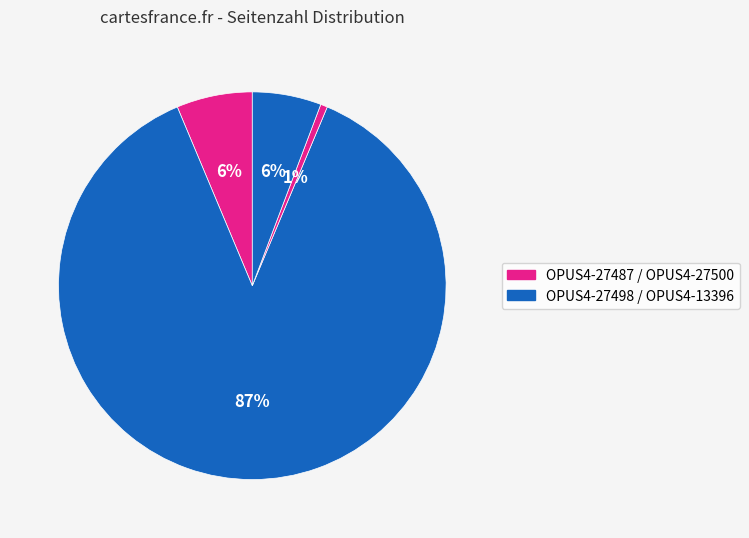

Count the number of slices in the pie.

4